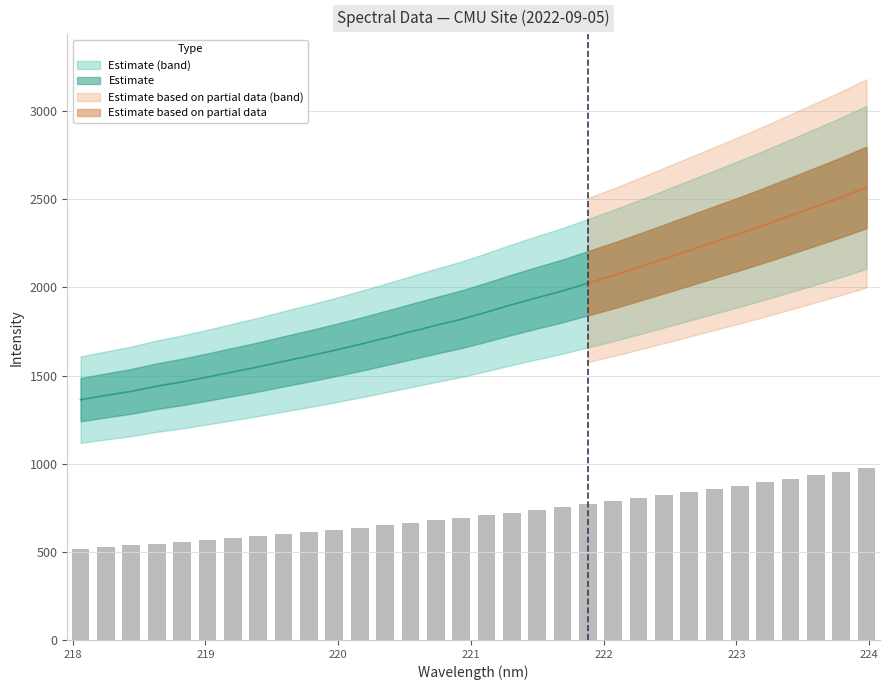

List the labels in order of value, largest first.

223.9802, 223.7895, 223.5987, 223.408, 223.2172, 223.0264, 222.8355, 222.6447, 222.4538, 222.263, 222.0721, 221.8812, 221.6902, 221.4993, 221.3083, 221.1174, 220.9264, 220.7354, 220.5444, 220.3533, 220.1623, 219.9712, 219.7801, 219.589, 219.3979, 219.2067, 219.0156, 218.8244, 218.6332, 218.442, 218.2508, 218.0596